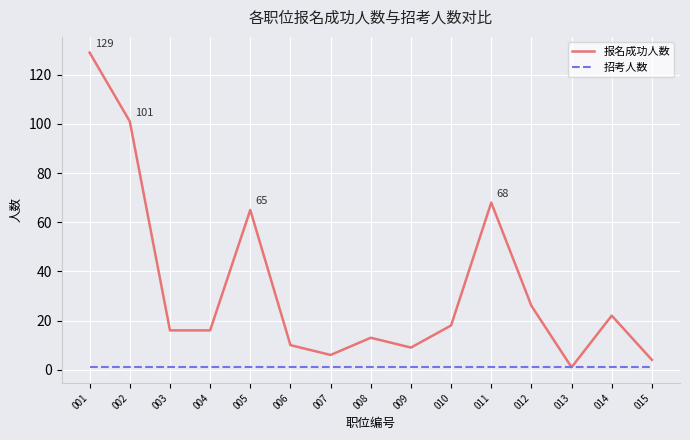

At 012, list the series in order from largest to smallest.

报名成功人数, 招考人数